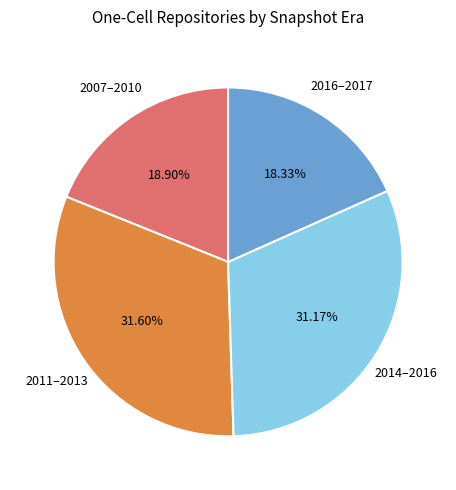

Is there any slice that represents more than half of the pie?

No